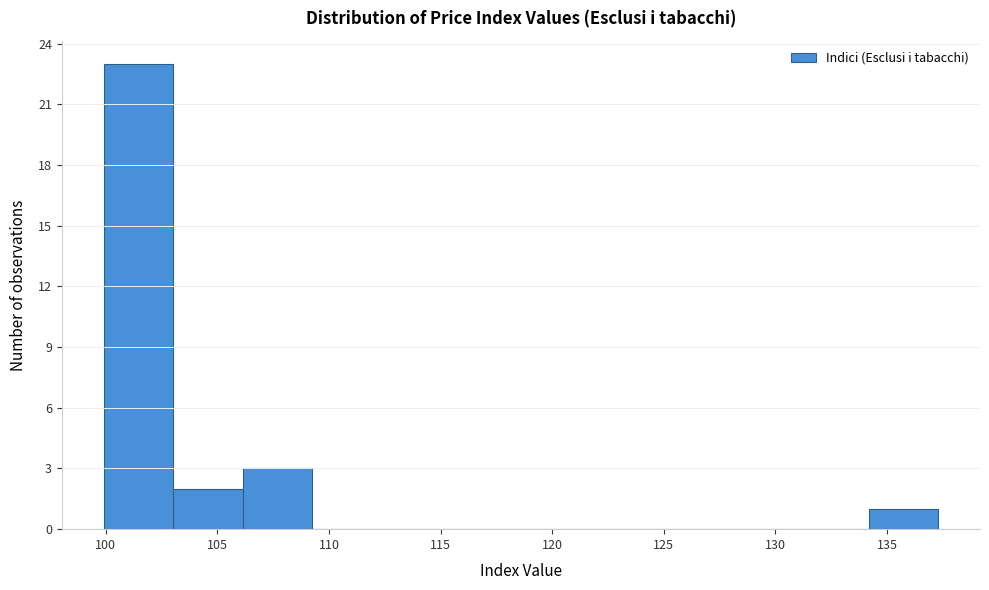

What is the height of the bar covering 106.0 to 109.5 on the x-axis? Neither the bar edges nor the heights are printed on the chart, so give them approximately, as read against the axes.

3